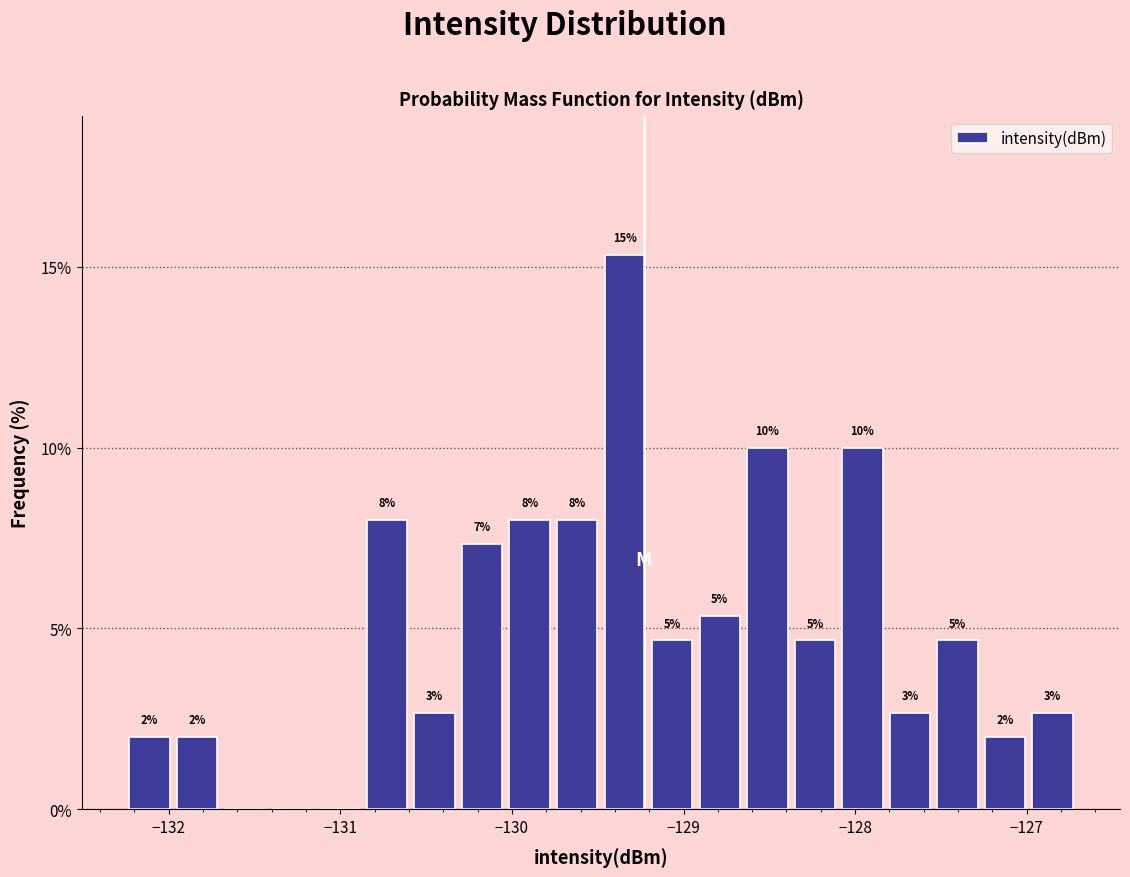

Read against the x-axis, roughly where is the centre of the tallest bar?

-129.3